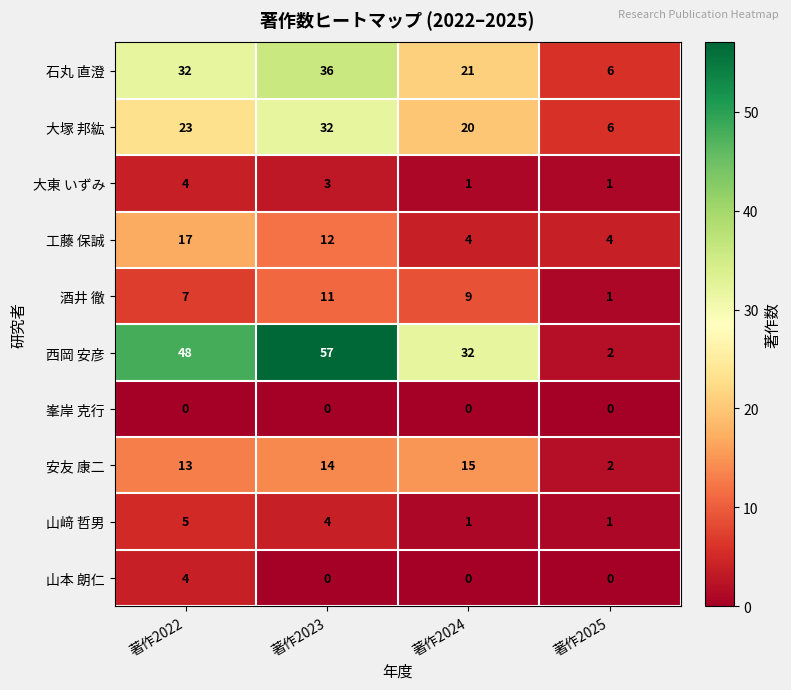

At which category is the sum across all series the highest?

著作2023